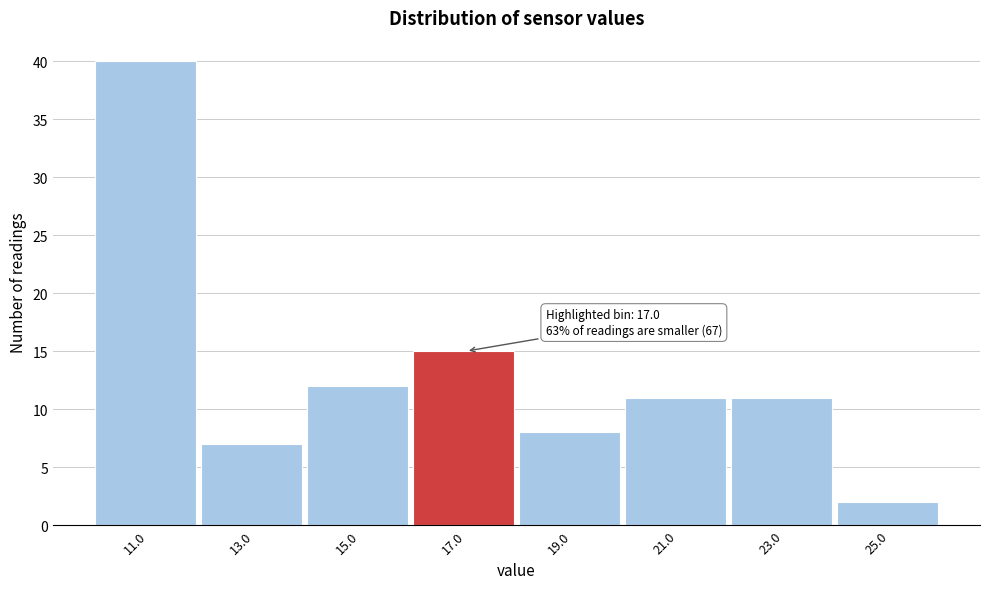

Which range on the x-axis has the tallest bar?

10 to 12